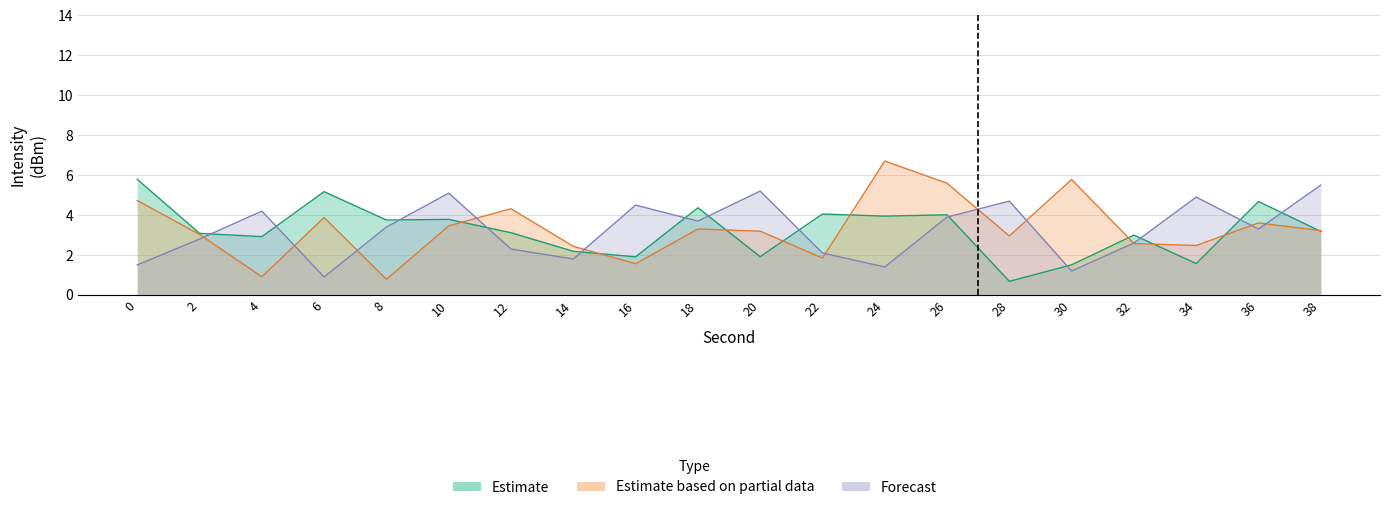

Which series changed the most between 8 and 12?

Estimate based on partial data